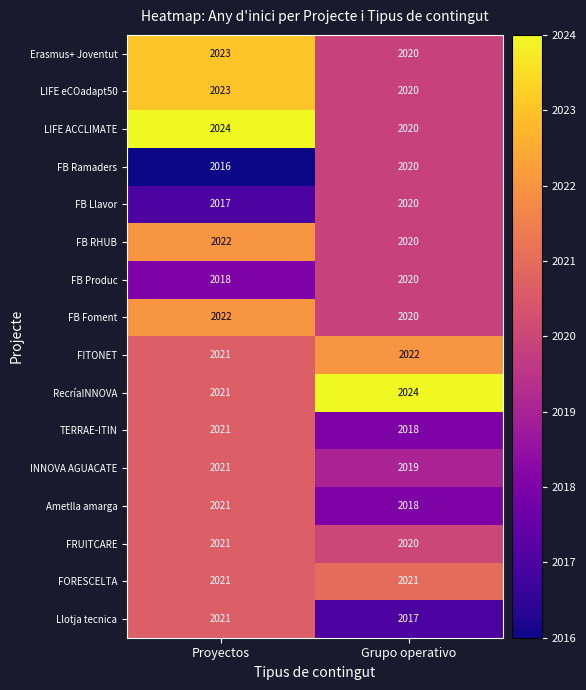

What is the spread (max minus min) of values at Proyectos?

8